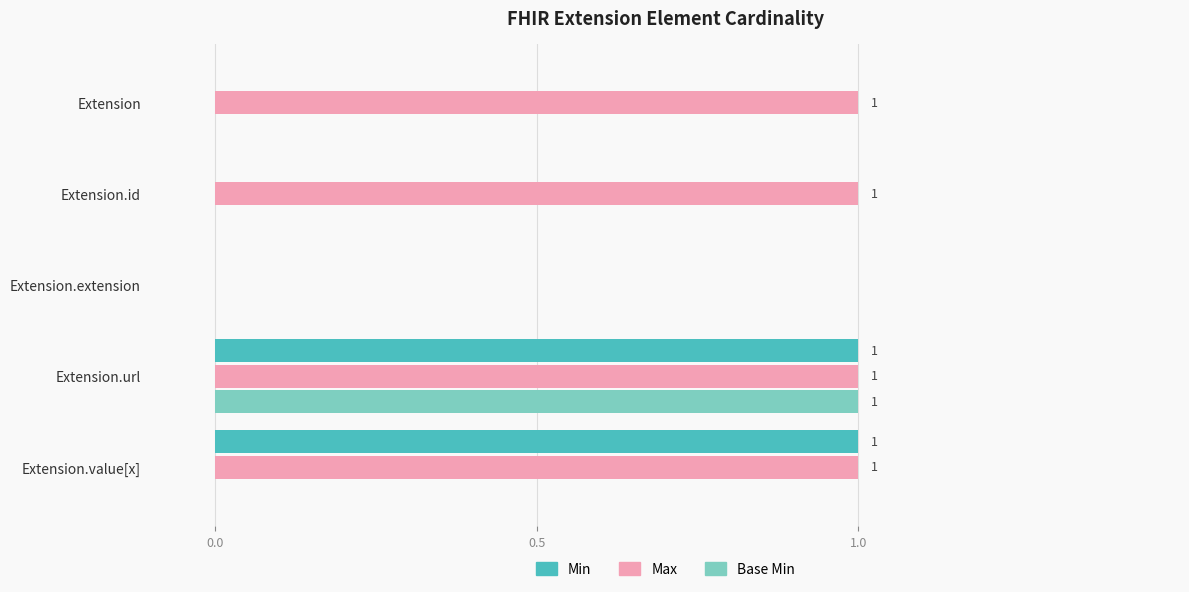

The Max series shows 1 at Extension.value[x]. True or false?

True